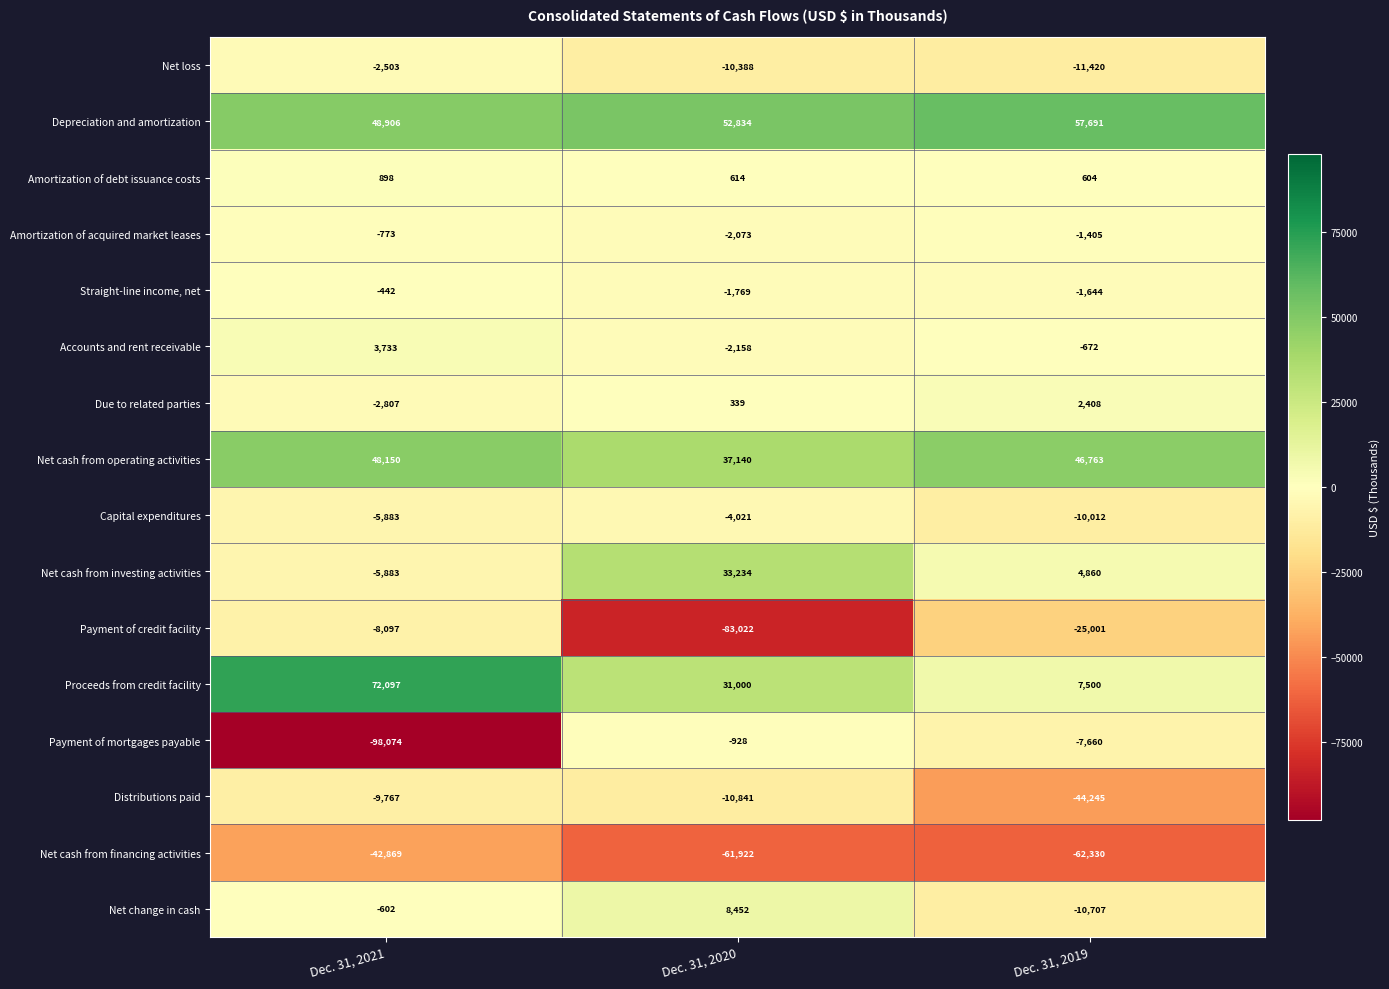

What is the minimum value shown in the chart?

-98074